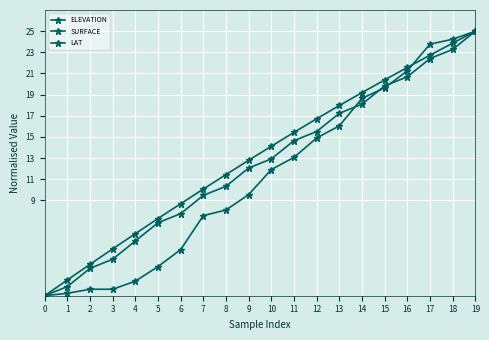

Does the chart have visible grid lines?

Yes